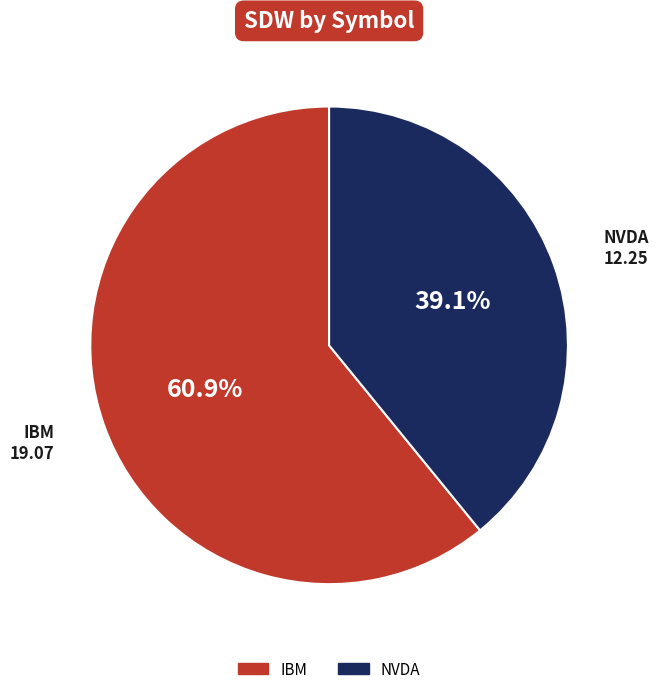

To the nearest percent, what is the difference between the IBM and NVDA slice percentages?

22%